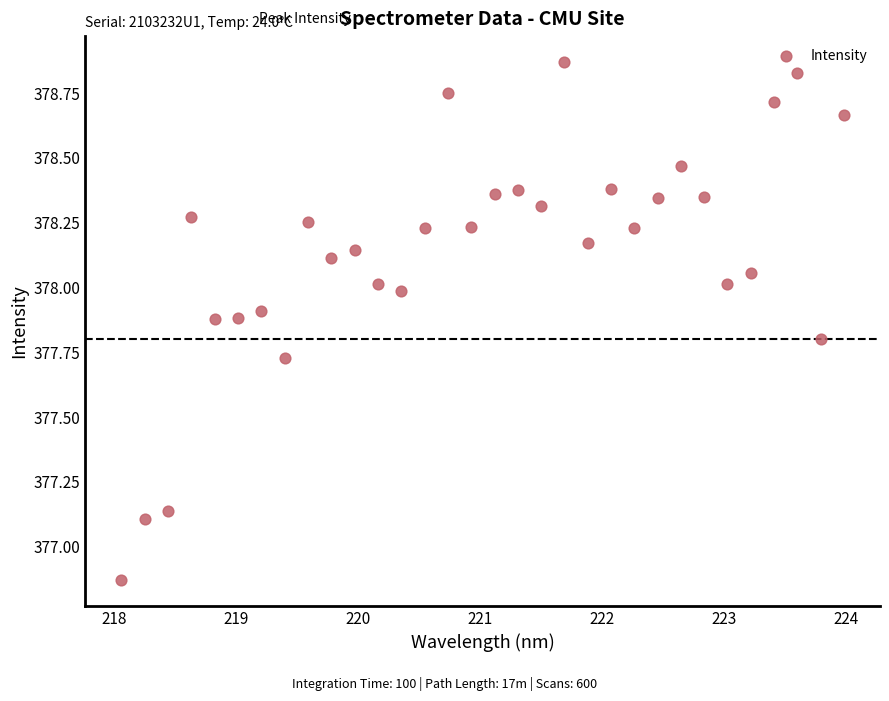

What is the range of X values (max minus min)?

5.9